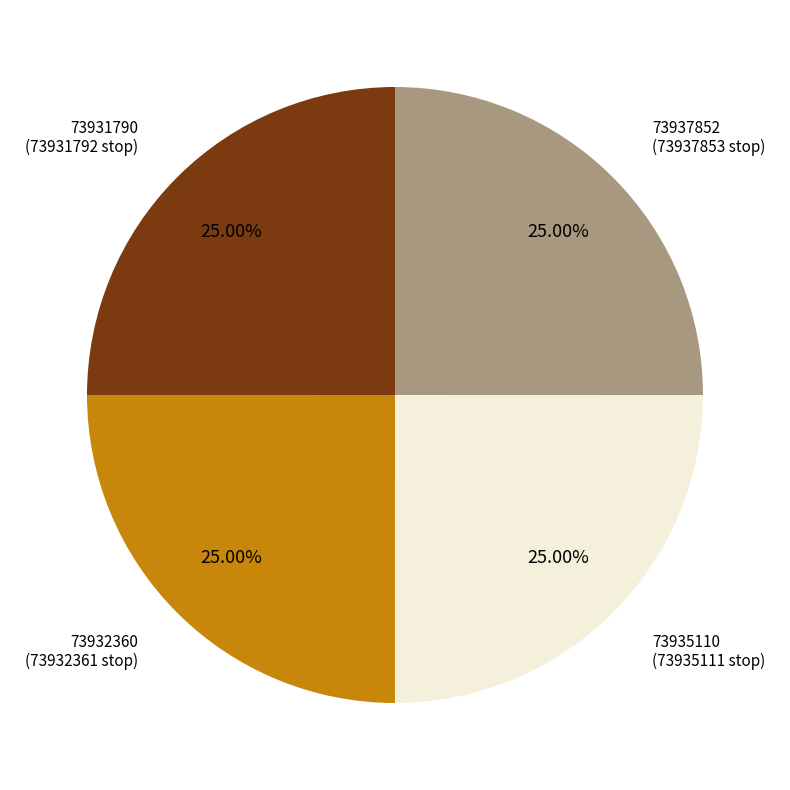

To the nearest percent, what is the average slice percentage?

25%